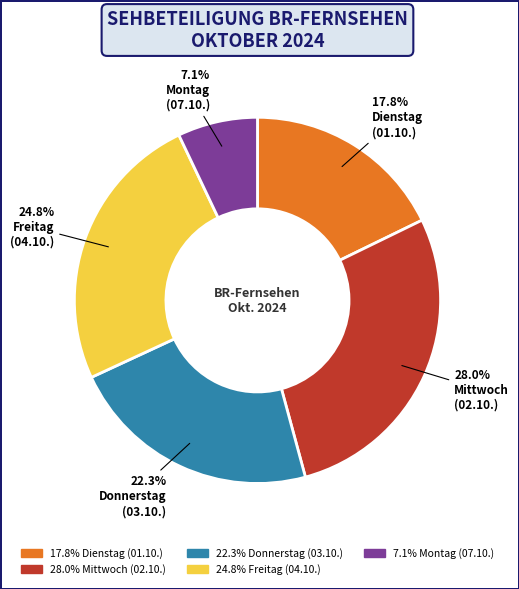

To the nearest percent, what is the average slice percentage?

20%